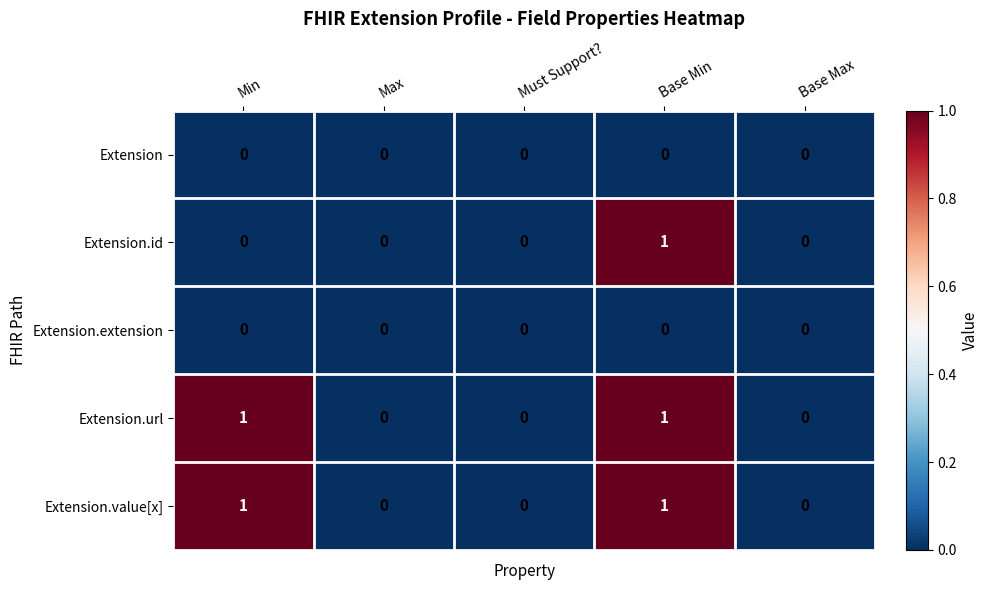

The Extension.id series shows -1 at Max. True or false?

False